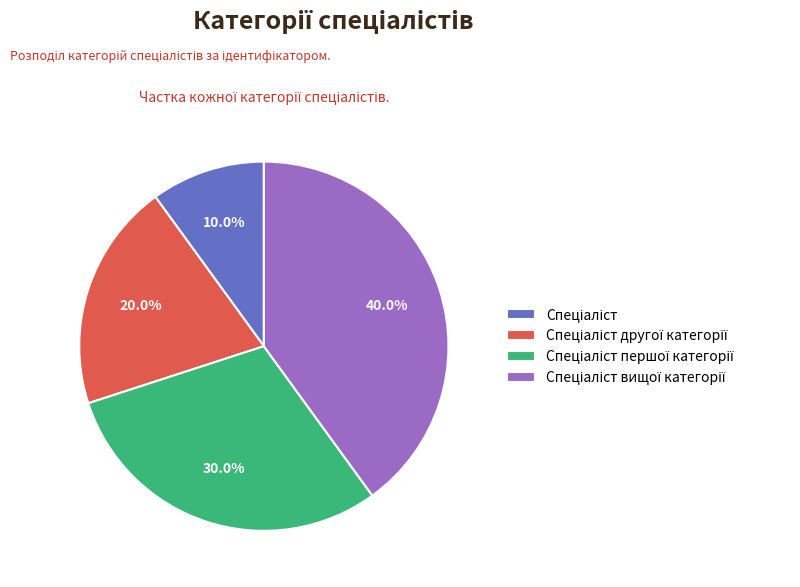

Does any single category account for the majority?

No